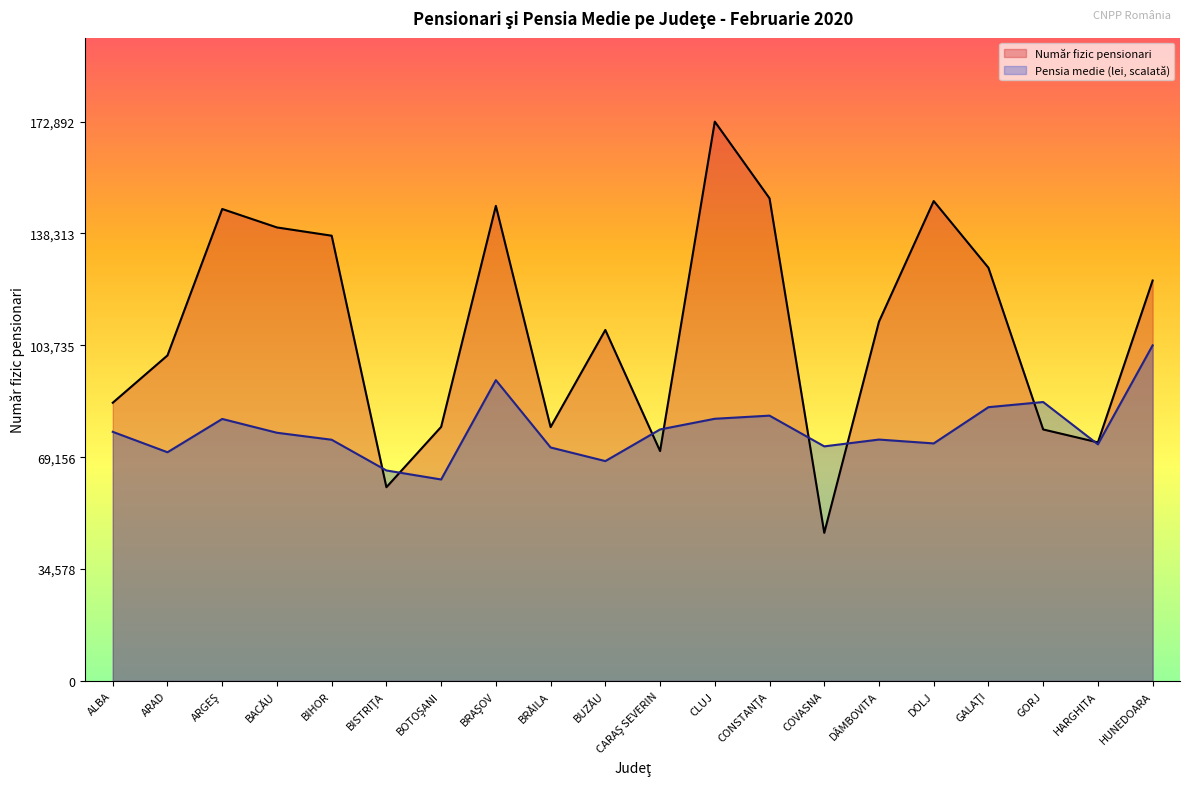

At which label does Număr fizic pensionari reach its peak?

CLUJ